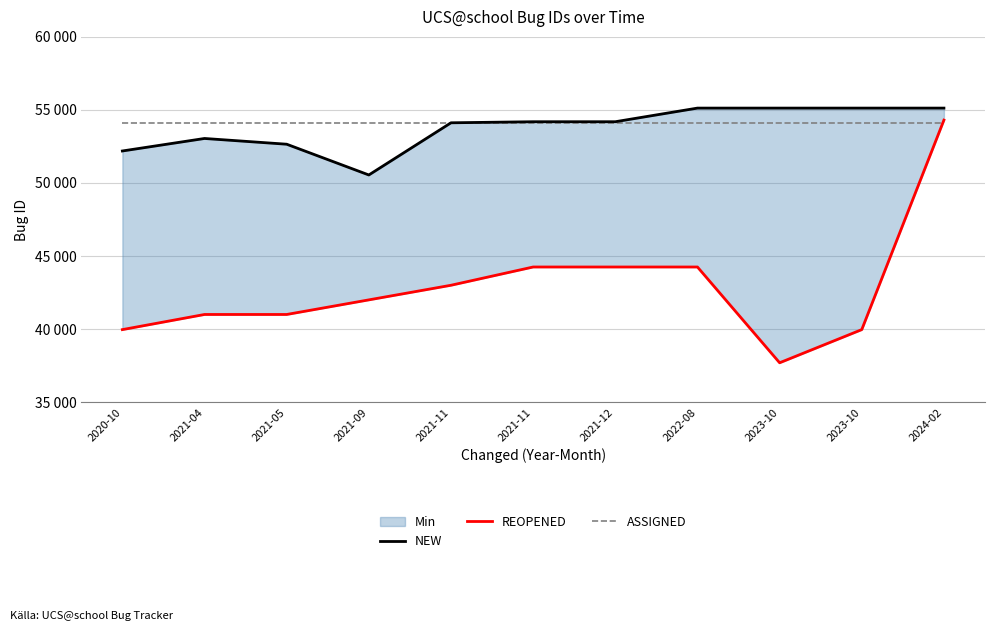

Rank the series at 2020-10 from lowest to highest value.

REOPENED, NEW, ASSIGNED